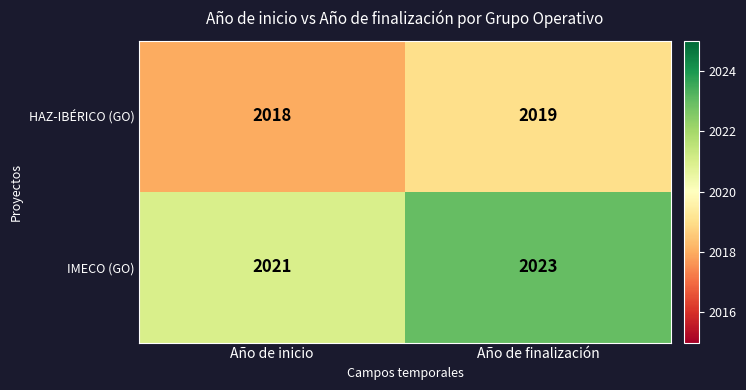

Read the HAZ-IBÉRICO (GO) value at Año de inicio.

2018